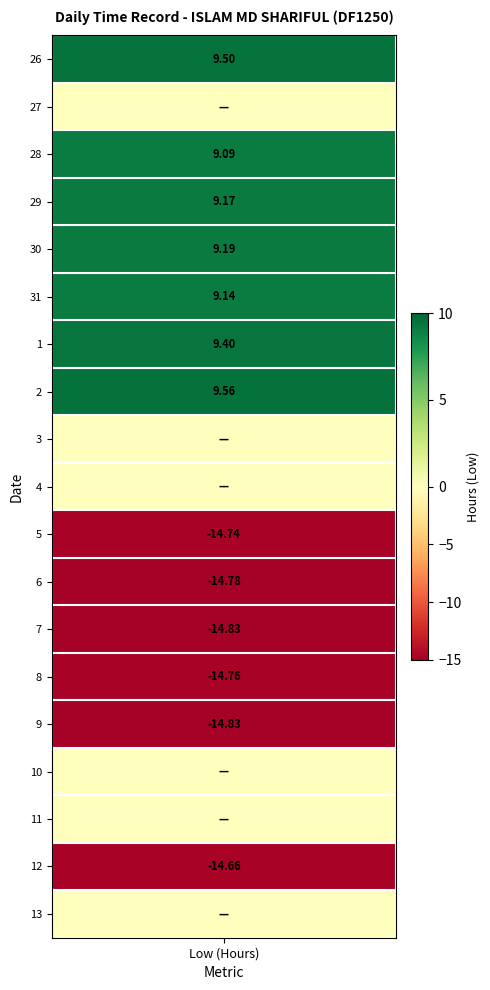

Is the value of 10 at 5 greater than the value of 12 at 9?

No